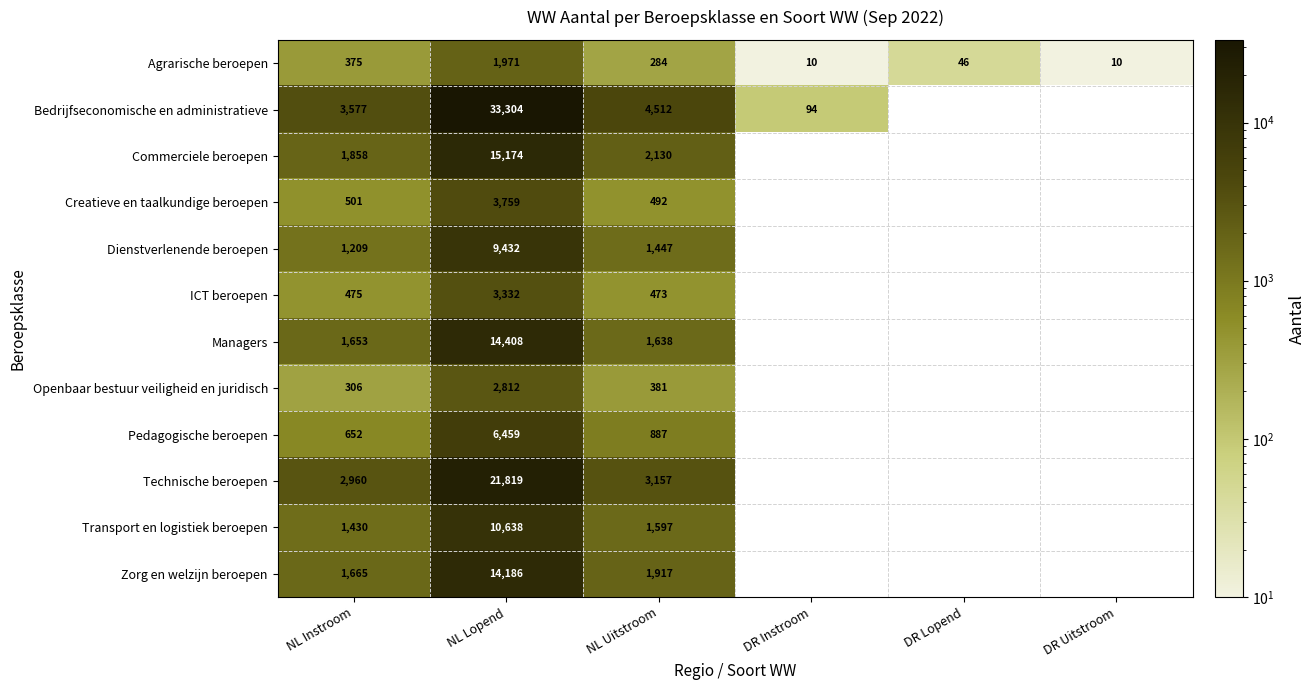

At NL Uitstroom, list the series in order from largest to smallest.

Bedrijfseconomische en administratieve, Technische beroepen, Commerciele beroepen, Zorg en welzijn beroepen, Managers, Transport en logistiek beroepen, Dienstverlenende beroepen, Pedagogische beroepen, Creatieve en taalkundige beroepen, ICT beroepen, Openbaar bestuur veiligheid en juridisch, Agrarische beroepen